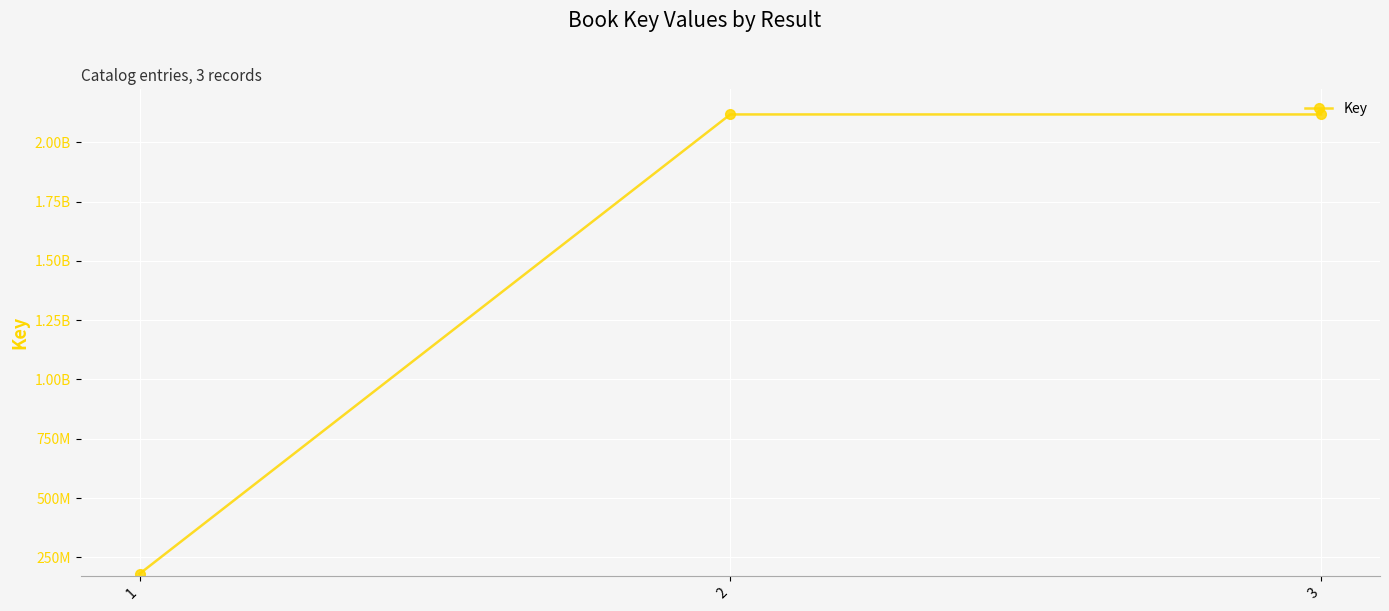

Reading left to right, what are all the values shown in this chart?

180484830	2117917877	2117845949